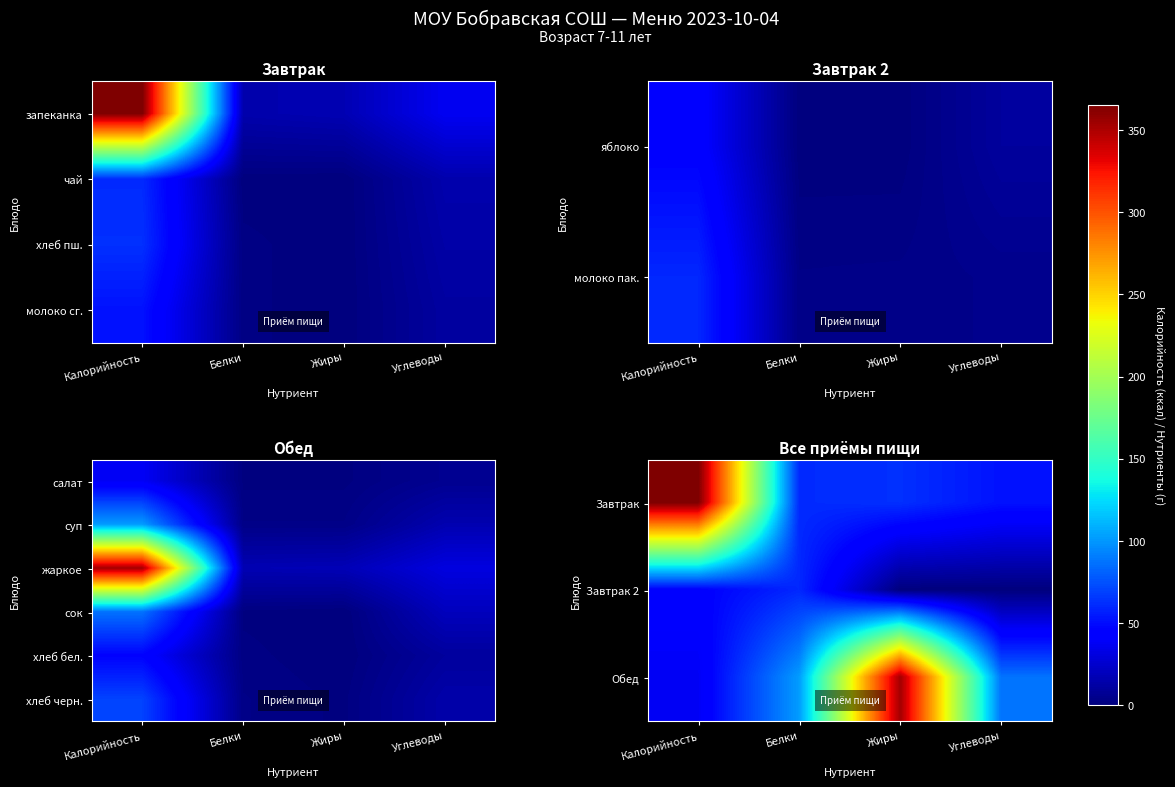

What is the spread (max minus min) of values at Жиры?

353.0